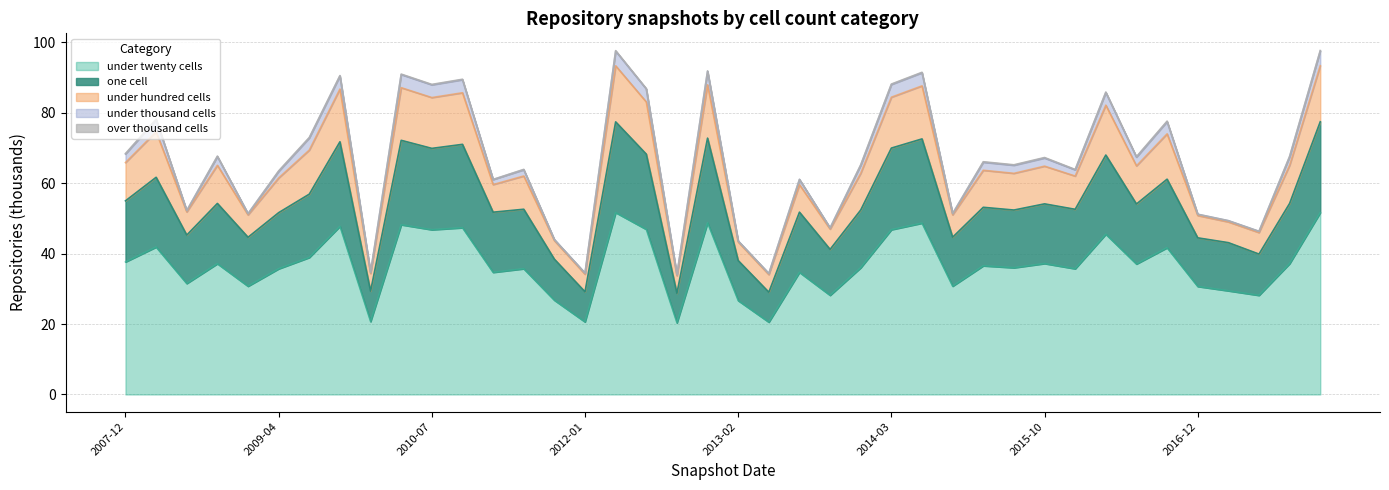

What is the label of the 3rd point from the left?

2008-06-27